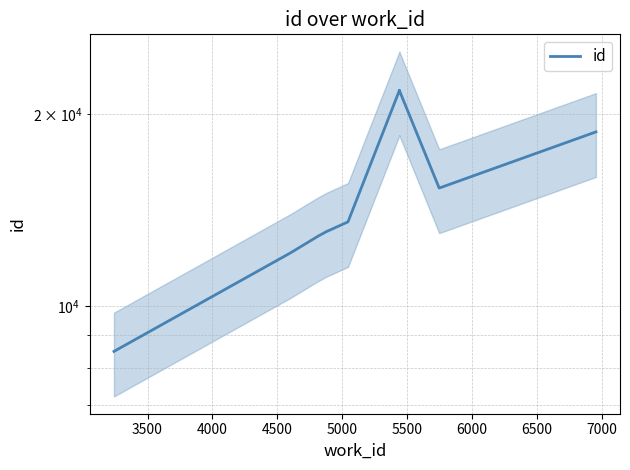

Does the chart display data point markers on the line(s)?

No